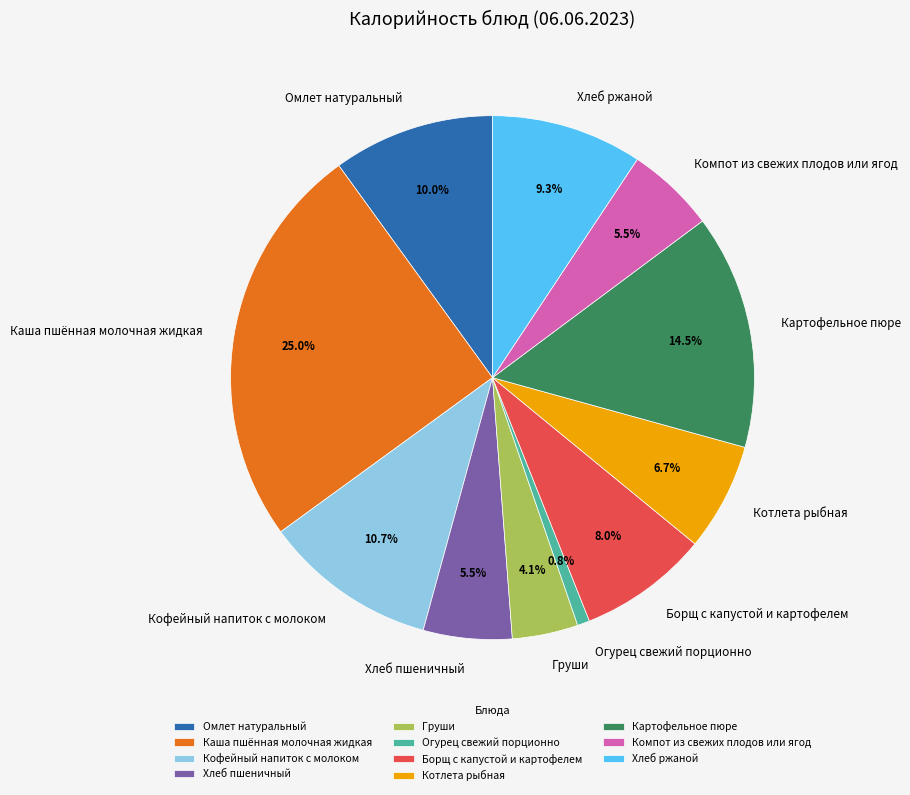

Is it true that Кофейный напиток с молоком is 11% of the pie?

True